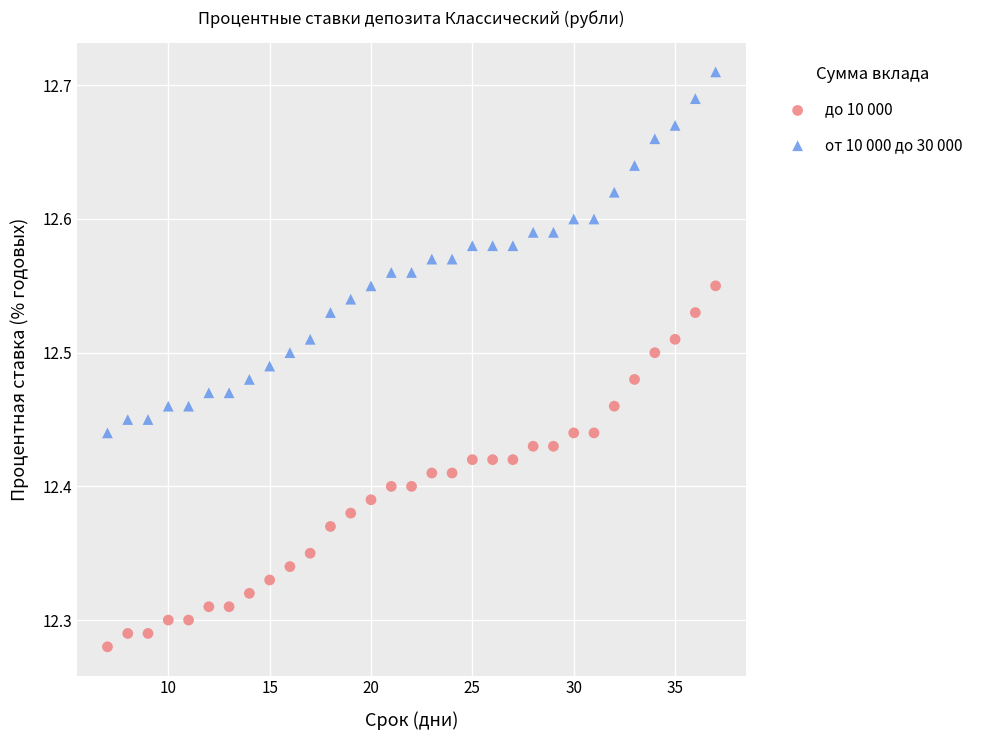

Which series contains the lowest Y value?

до 10 000